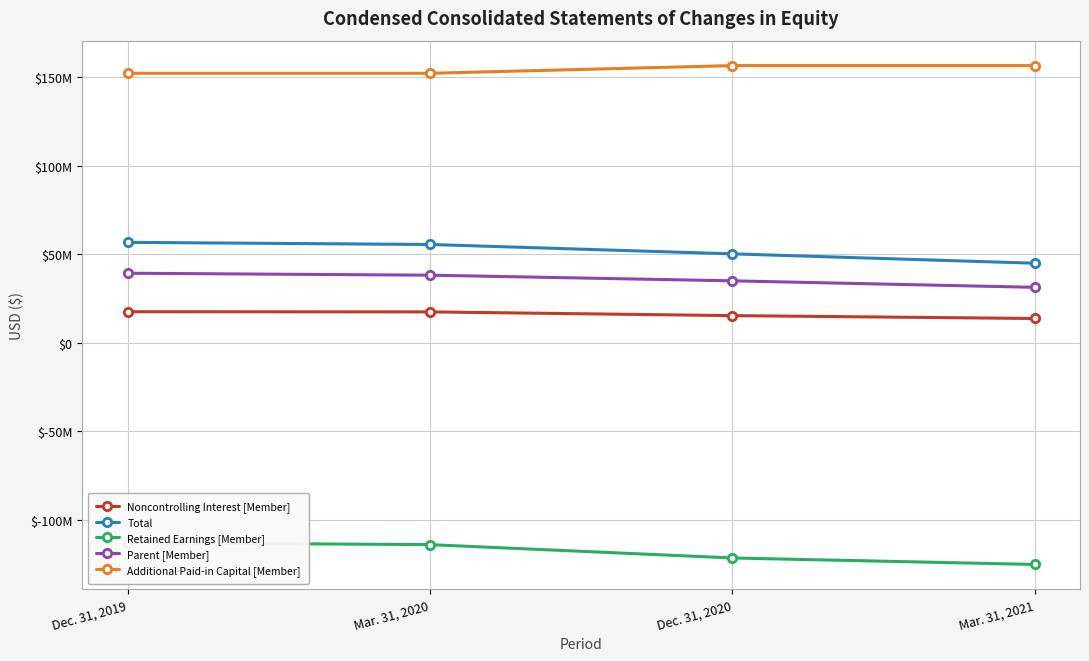

Is it true that Retained Earnings [Member] equals -176707942 at Dec. 31, 2019?

False